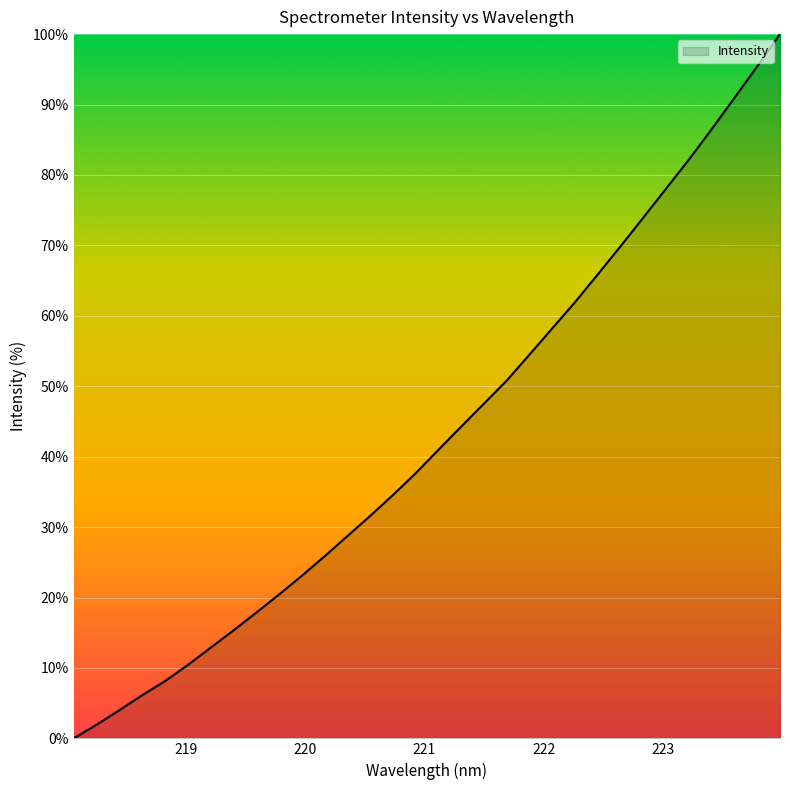

What is the difference between the maximum and minimum values?

100.0